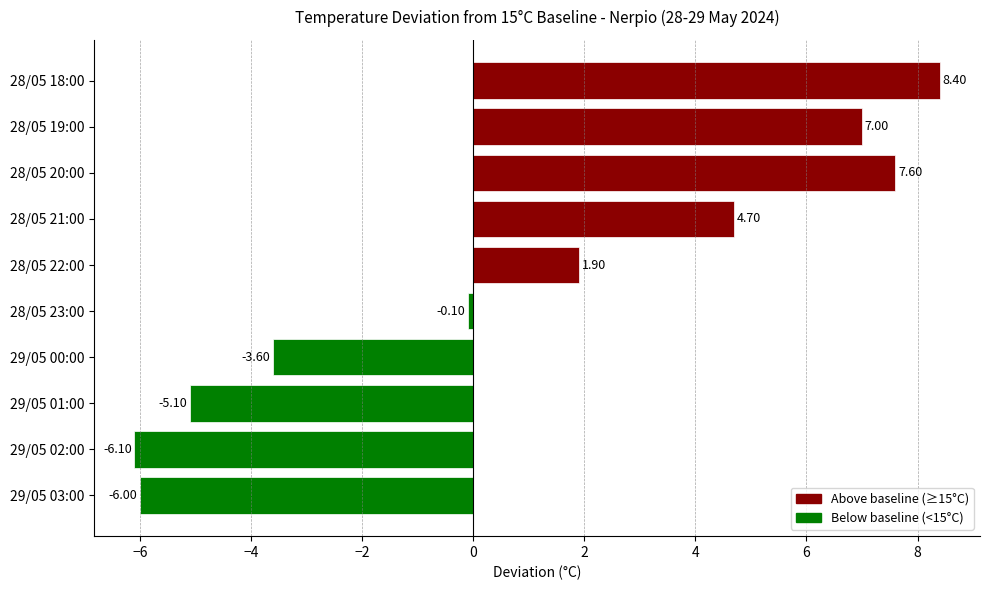

What is the difference between the second highest and second lowest values?

13.6